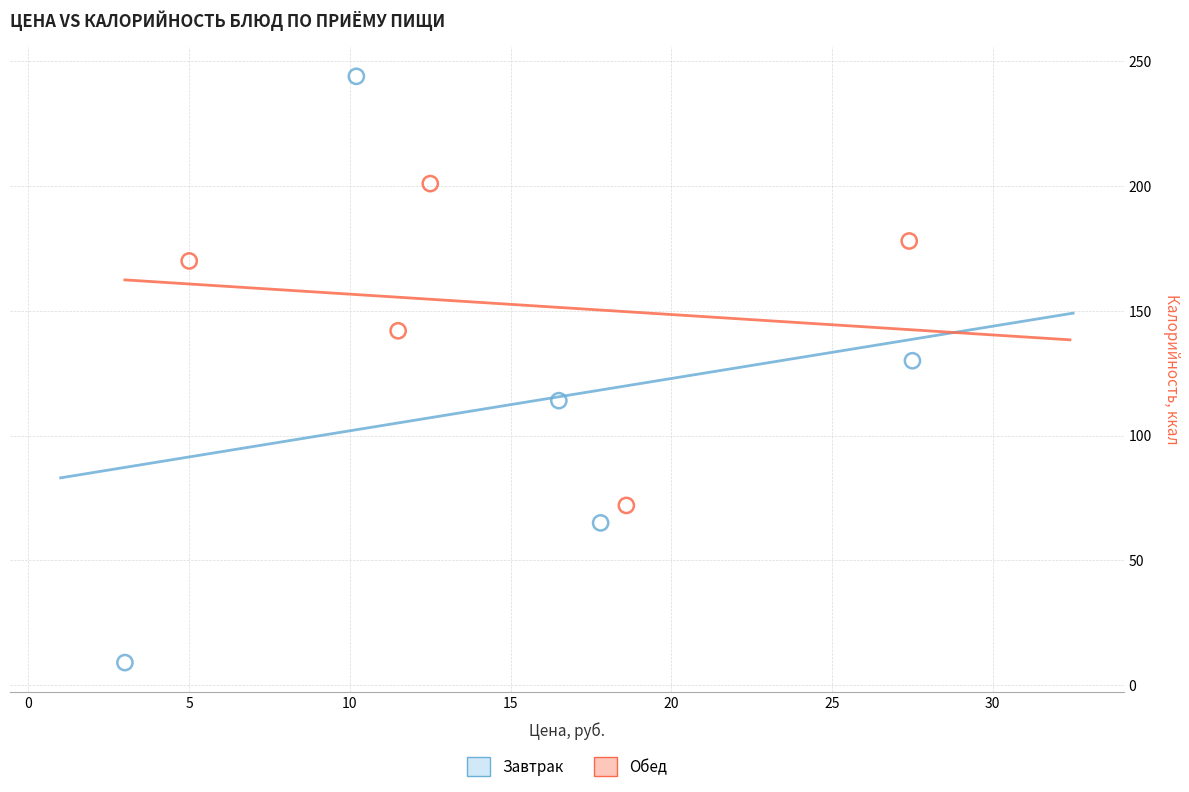

Which series contains the lowest Y value?

Завтрак